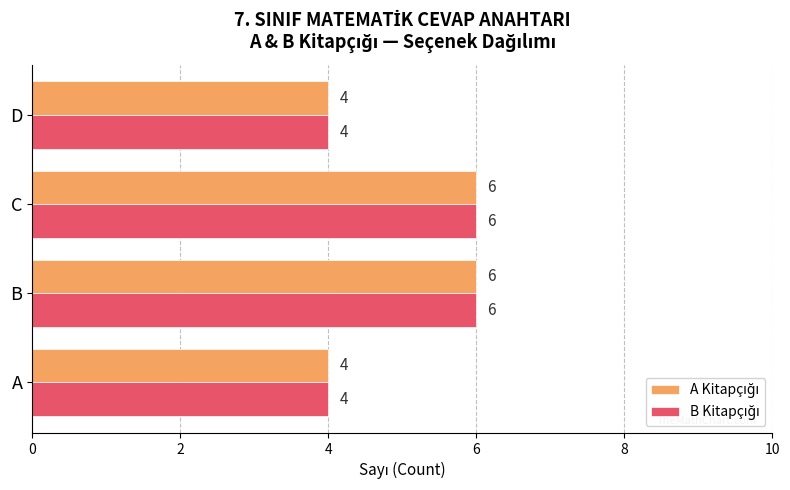

How many series are shown in this chart?

2